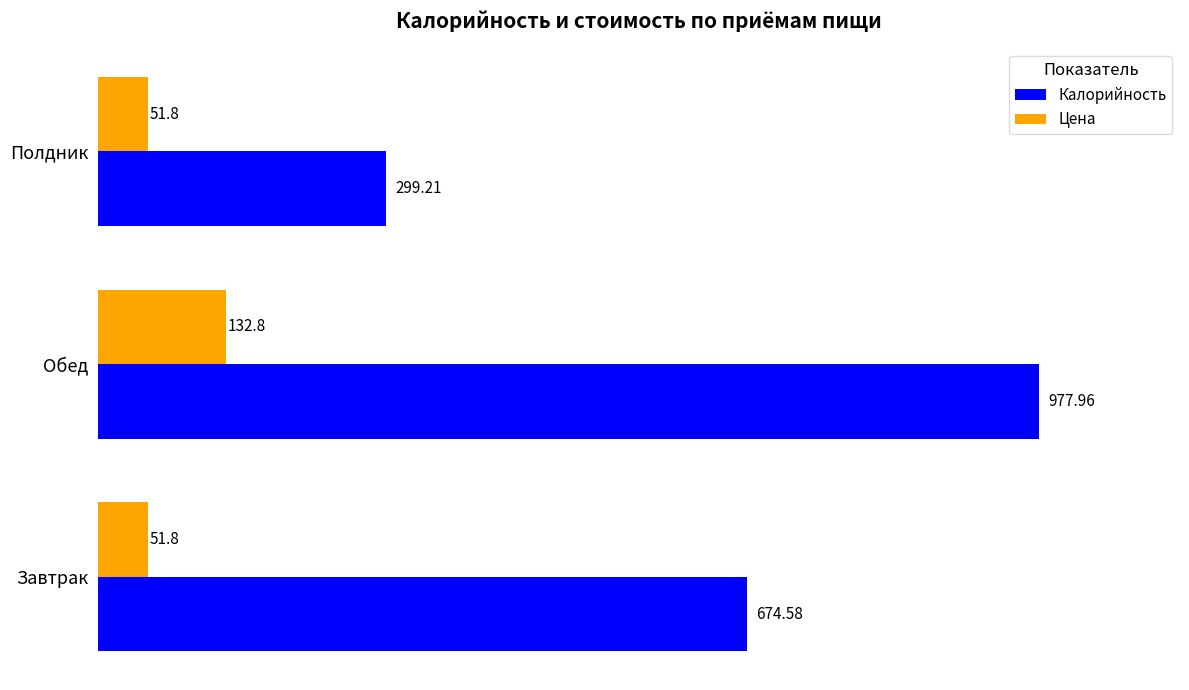

At which label does Калорийность reach its peak?

Обед